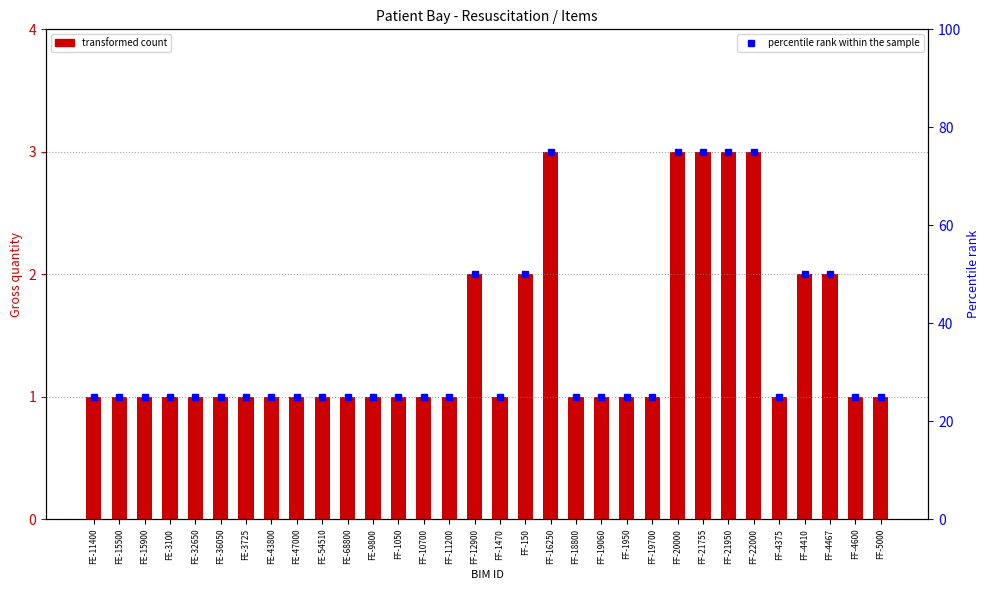

What is the sum of all Gross quantity values?

46